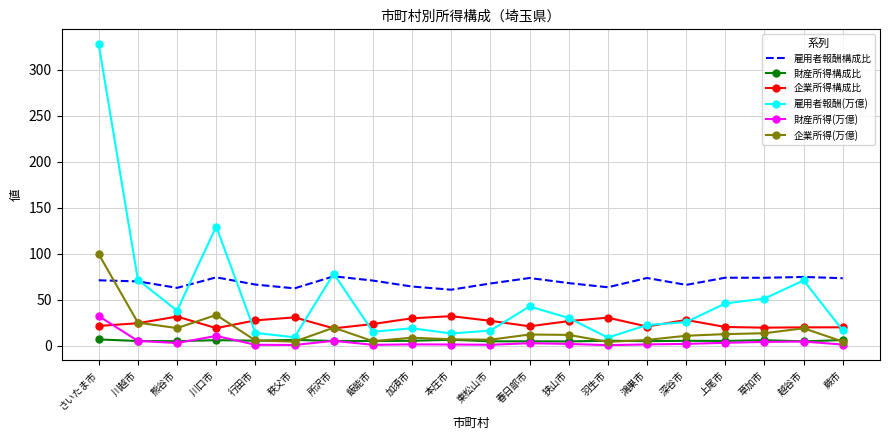

What is the spread (max minus min) of values at 春日部市?

70.9